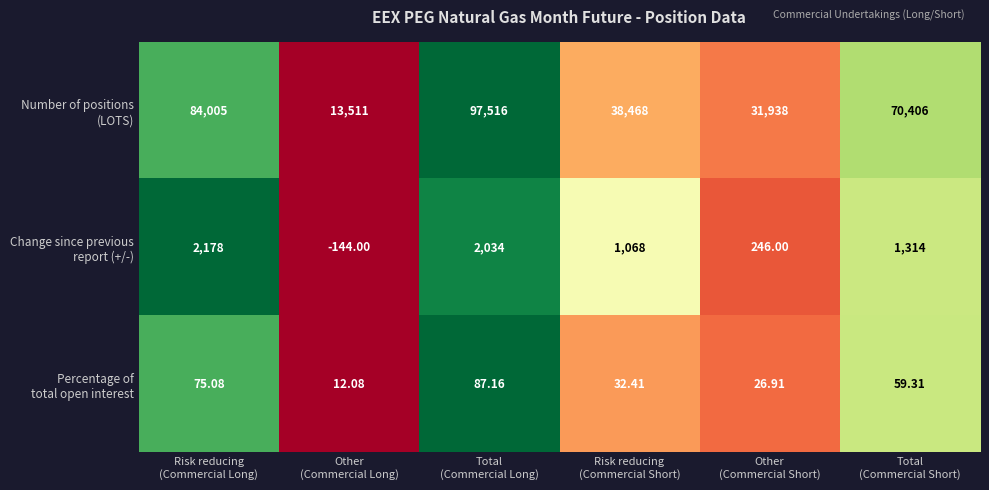

At which category is the sum across all series the highest?

Total
(Commercial Long)